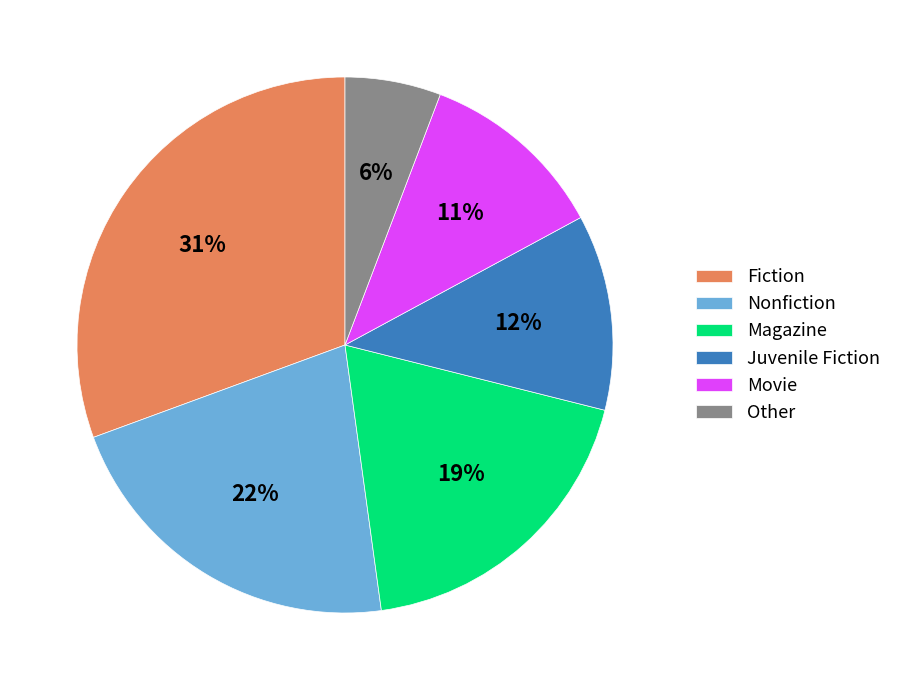

Does Nonfiction account for over 50% of the chart?

No